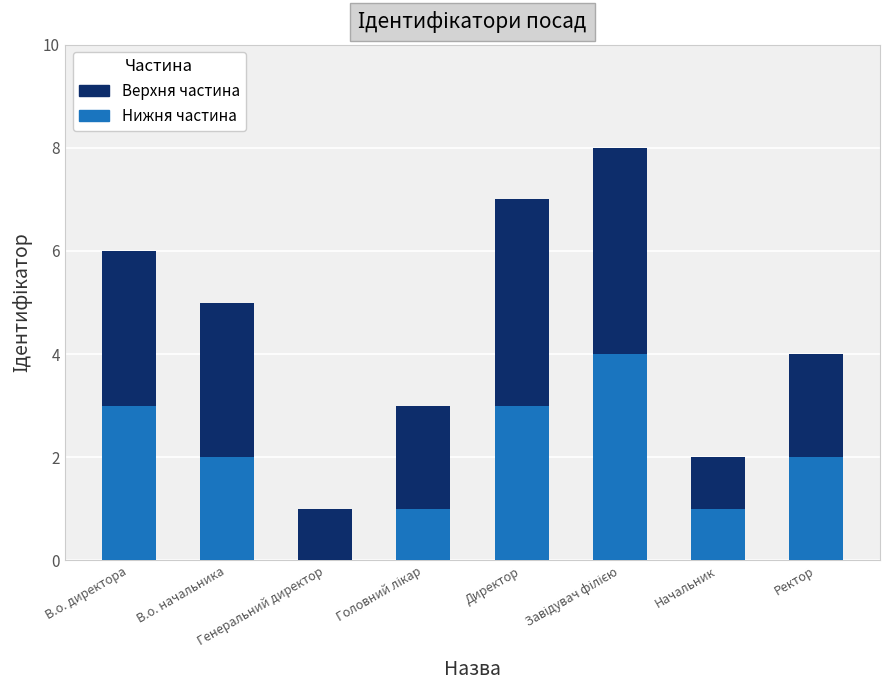

What are all the series names shown in the legend?

Верхня частина, Нижня частина